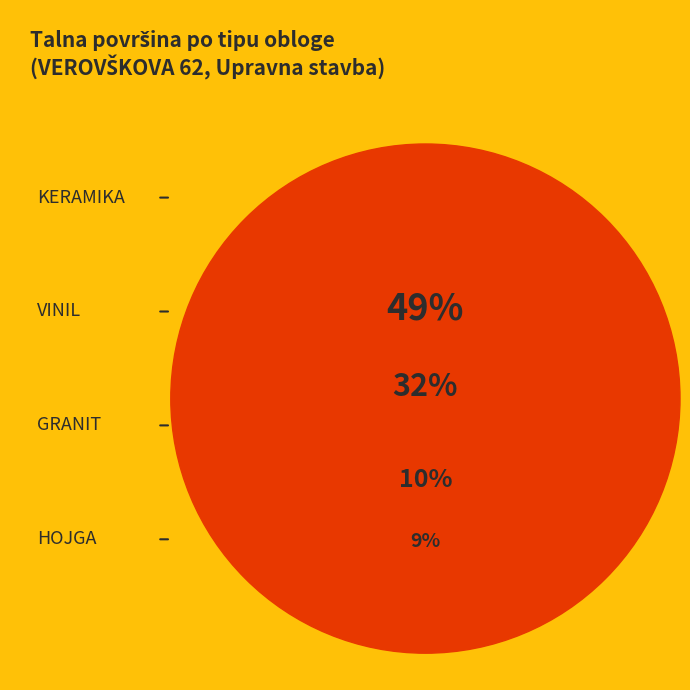

To the nearest percent, what is the difference between the VINIL and HOJGA slice percentages?

23%